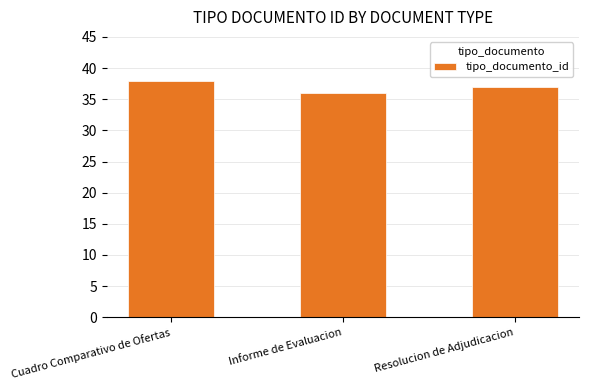

Does the chart contain any negative values?

No